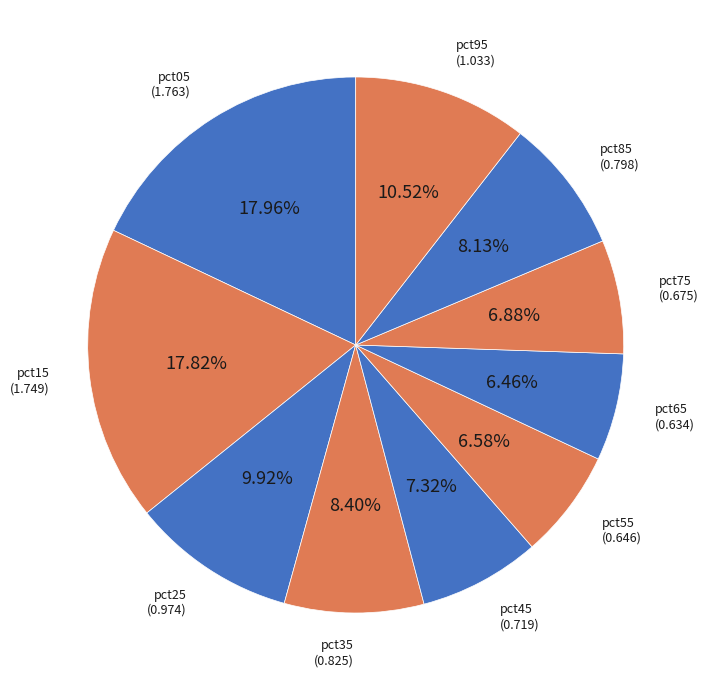

Rank the categories by value from highest to lowest.

pct05, pct15, pct95, pct25, pct35, pct85, pct45, pct75, pct55, pct65